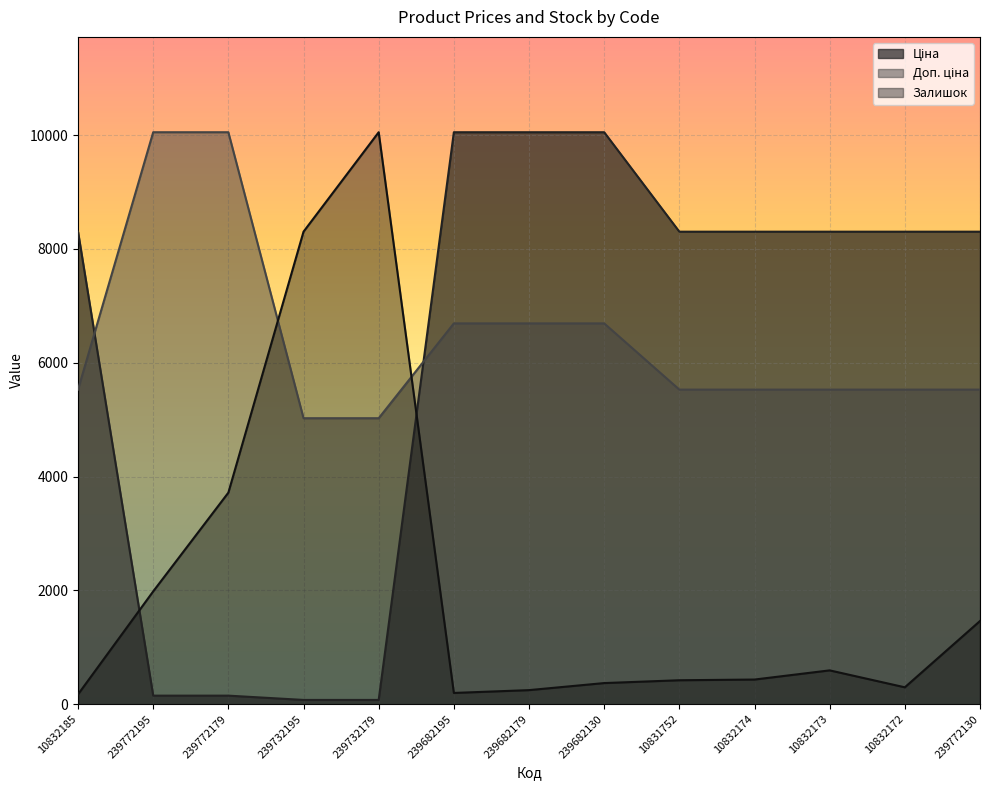

Which has a higher value, 239772130 or 239732179?

239772130